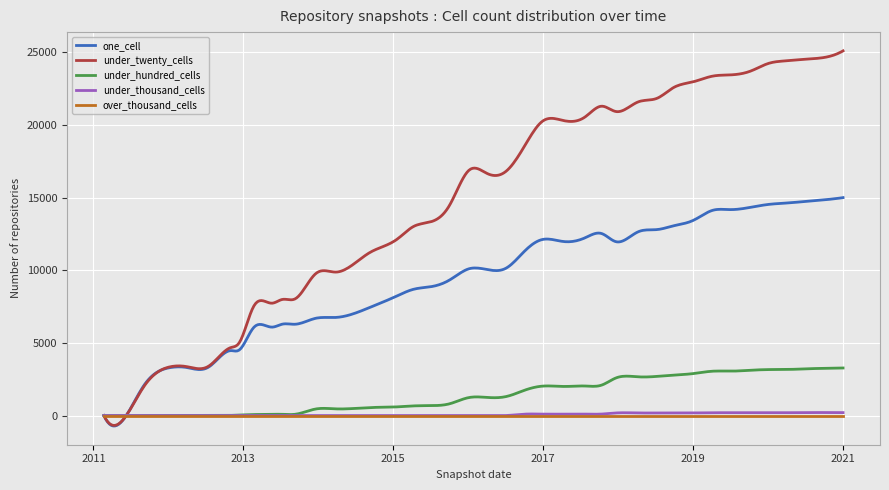

Which series has the largest range (max minus min)?

under_twenty_cells